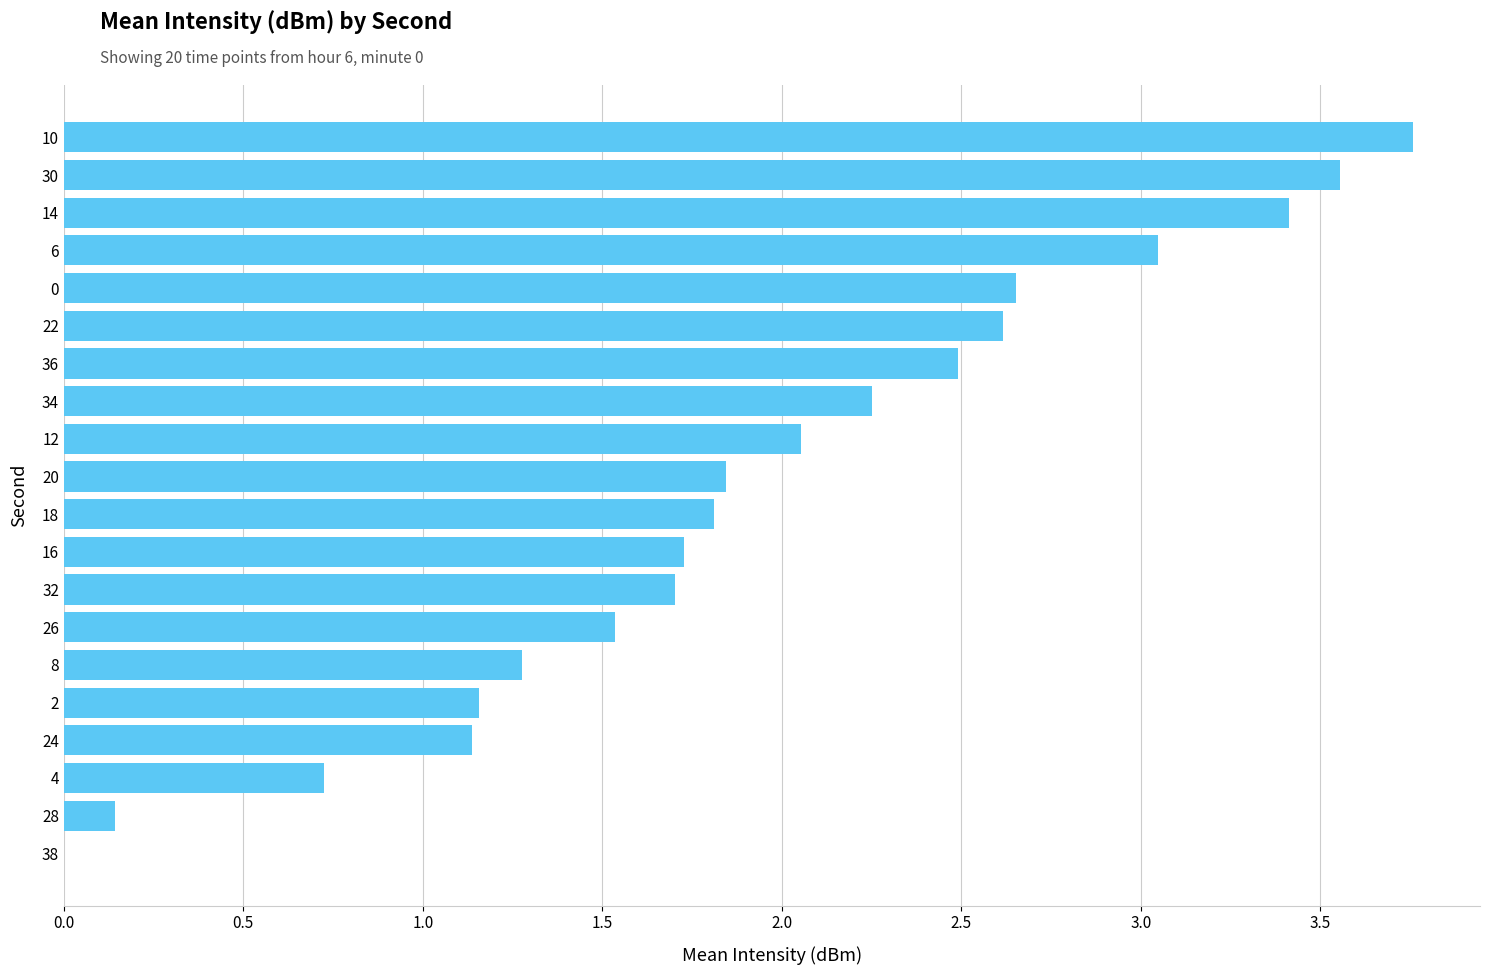

Which has a higher value, 8 or 10?

10